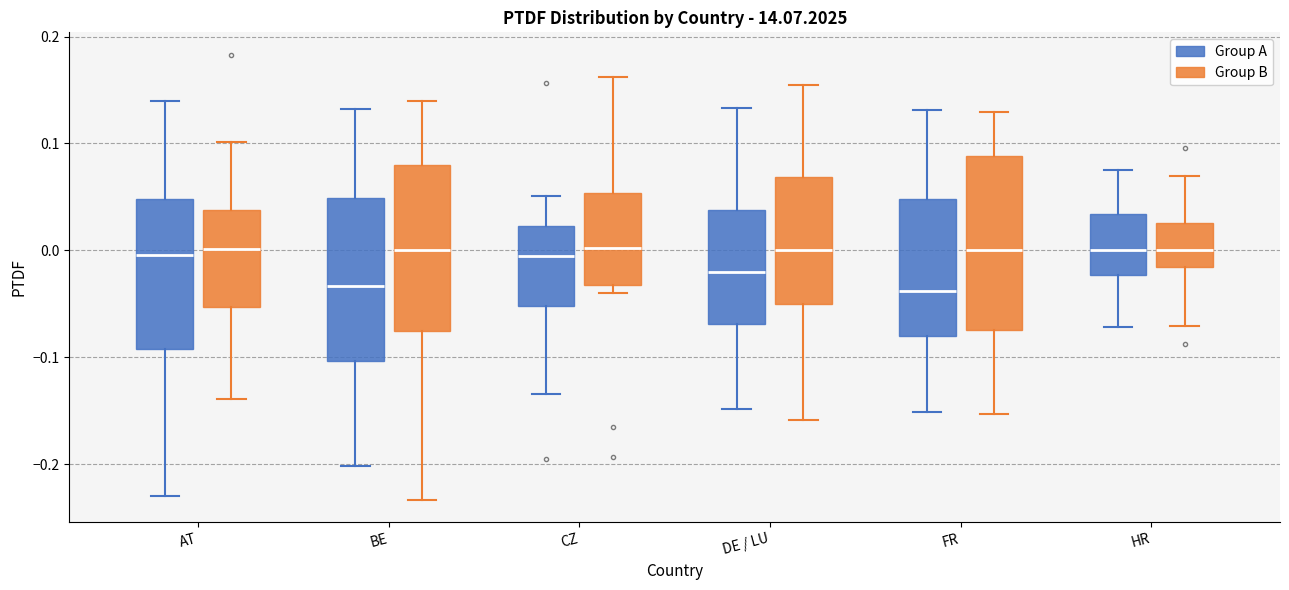

Reading left to right, transcribe this box plot: for each box, give where its median line is, the range the box spans, and where its two whiskers end, as read against the y-axis. The values are not printed on the chart, so give them approximately, as read against the axis.

AT (Group A): median 0.00, box -0.09 to 0.05, whiskers -0.23 to 0.14
AT (Group B): median 0.00, box -0.05 to 0.04, whiskers -0.14 to 0.10
BE (Group A): median -0.03, box -0.10 to 0.05, whiskers -0.20 to 0.13
BE (Group B): median 0.00, box -0.08 to 0.08, whiskers -0.23 to 0.14
CZ (Group A): median -0.01, box -0.05 to 0.02, whiskers -0.13 to 0.05
CZ (Group B): median 0.00, box -0.03 to 0.05, whiskers -0.04 to 0.16
DE / LU (Group A): median -0.02, box -0.07 to 0.04, whiskers -0.15 to 0.13
DE / LU (Group B): median 0.00, box -0.05 to 0.07, whiskers -0.16 to 0.15
FR (Group A): median -0.04, box -0.08 to 0.05, whiskers -0.15 to 0.13
FR (Group B): median 0.00, box -0.07 to 0.09, whiskers -0.15 to 0.13
HR (Group A): median 0.00, box -0.02 to 0.03, whiskers -0.07 to 0.08
HR (Group B): median 0.00, box -0.02 to 0.03, whiskers -0.07 to 0.07